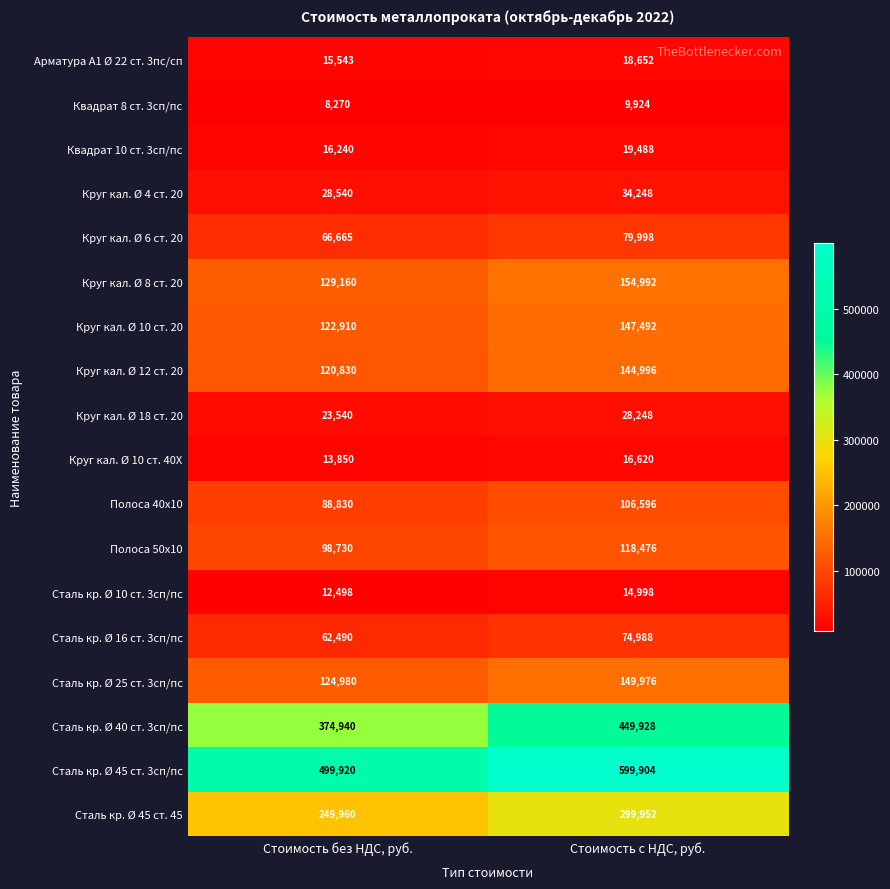

What is the difference between the maximum and minimum values in the Круг кал. Ø 8 ст. 20 series?

25832